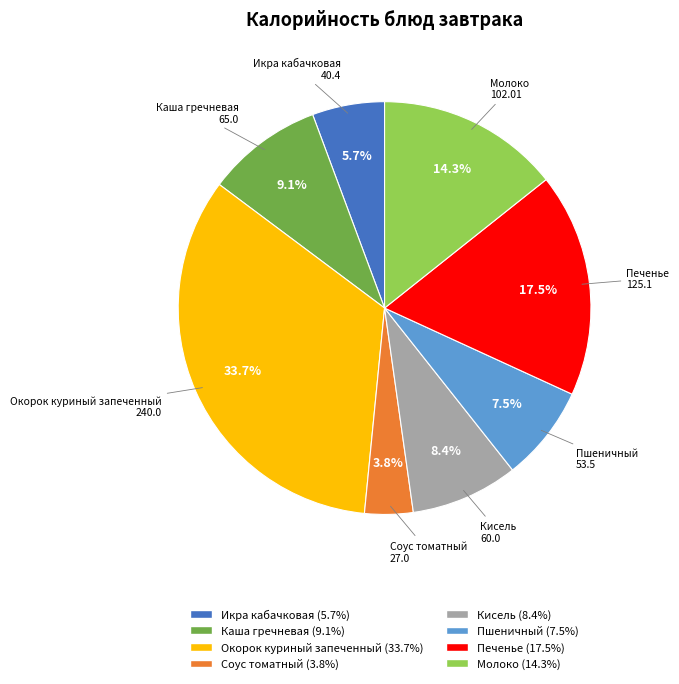

Do Соус томатный and Окорок куриный запеченный together represent more than half of the pie?

No